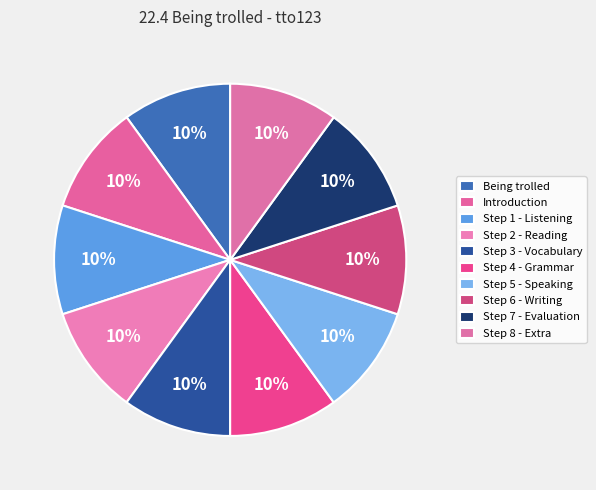

Is Step 4 - Grammar the majority of the pie?

No